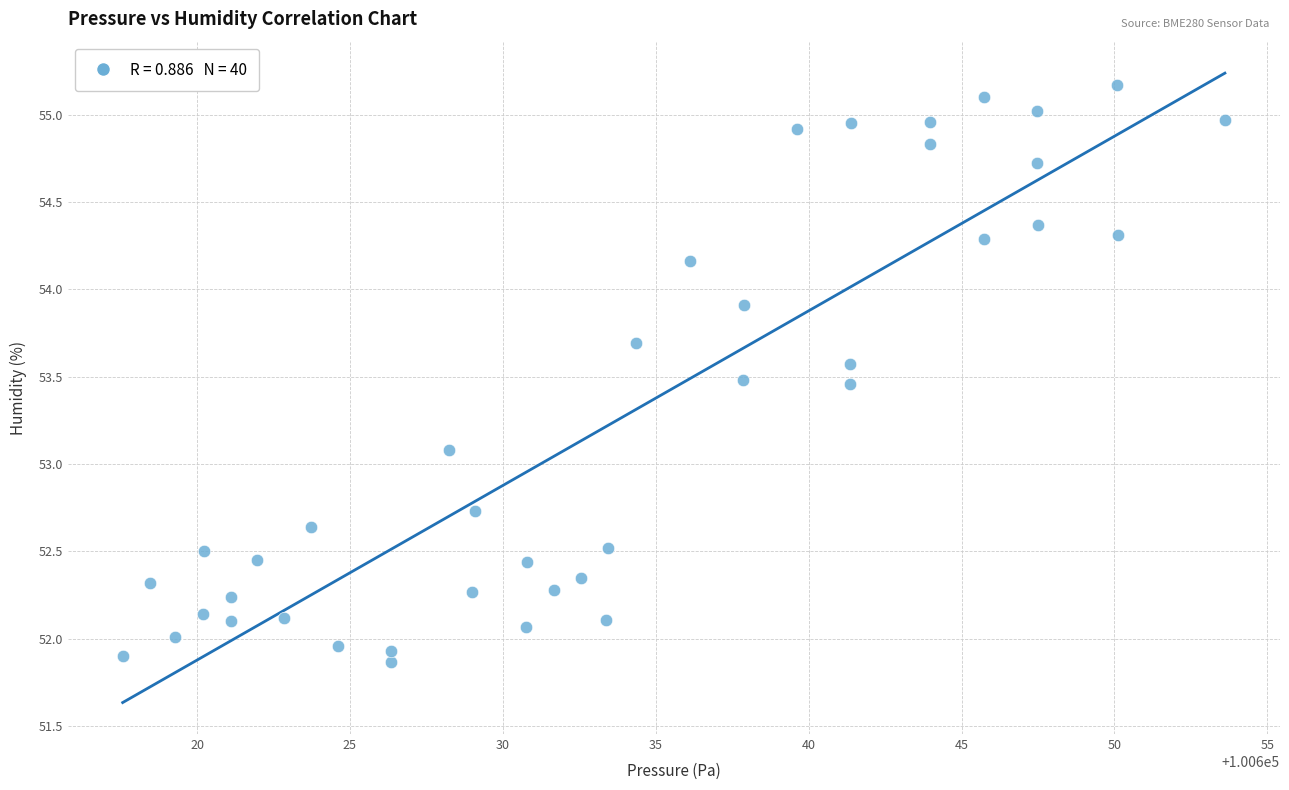

What Y value in the scatter plot is closest to 53?

53.1